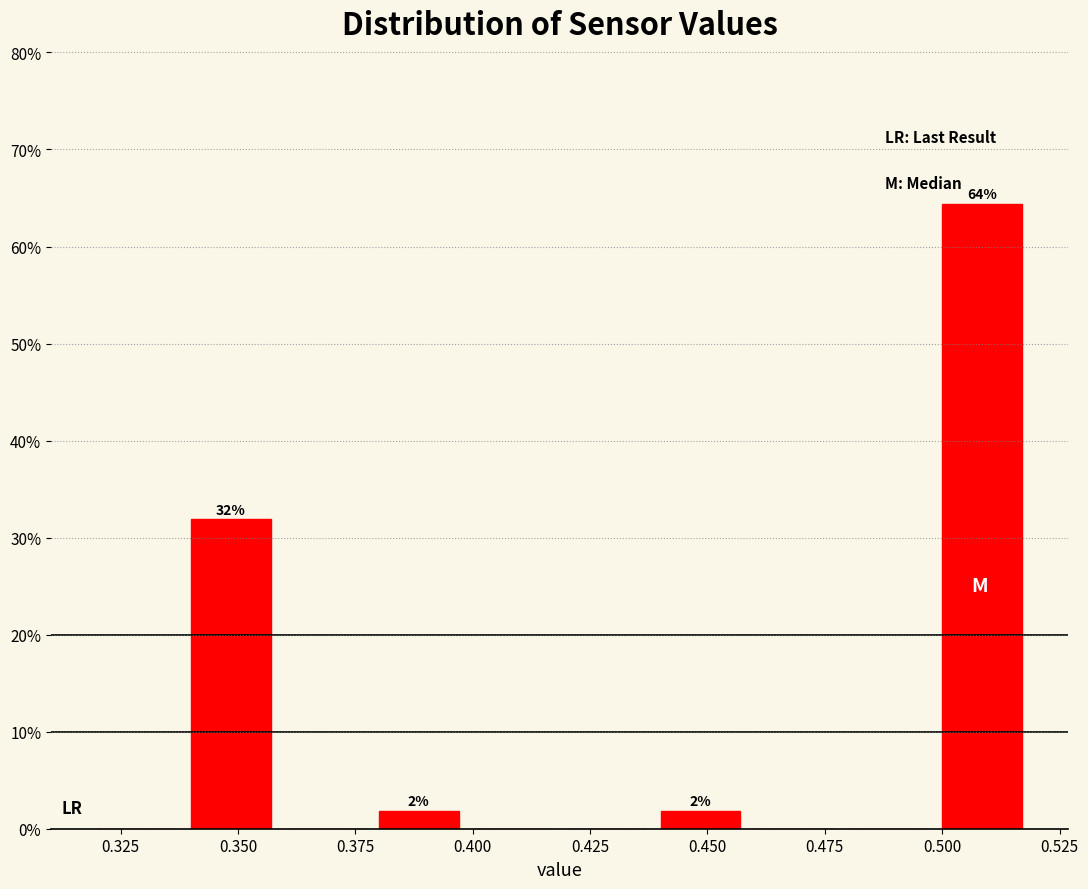

Which range on the x-axis has the tallest bar?

0.50 to 0.52